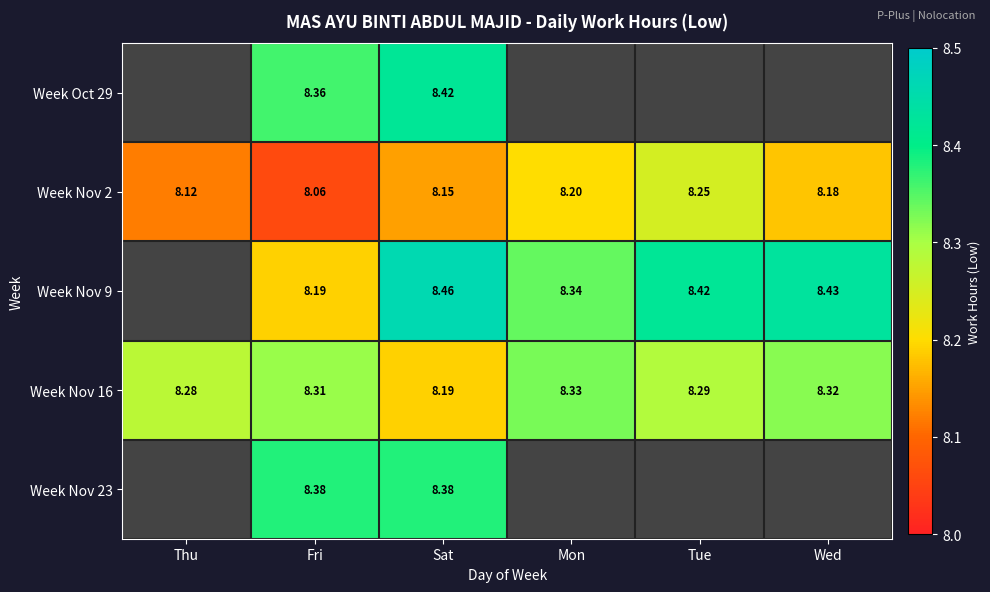

Is the value of Week Nov 16 at Thu greater than the value of Week Oct 29 at Fri?

No